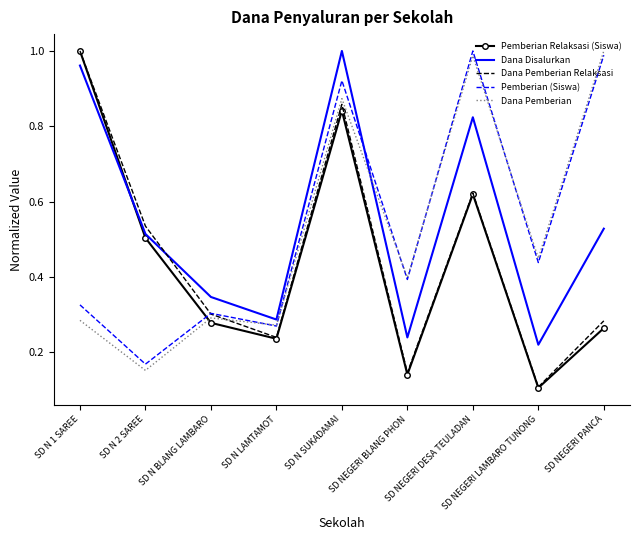

Which label corresponds to the smallest value in the chart?

SD NEGERI LAMBARO TUNONG